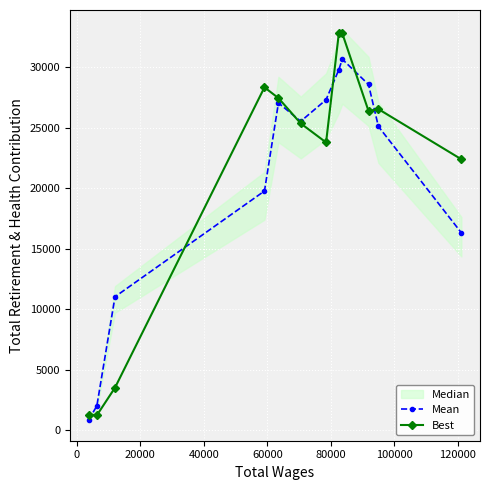

What is the lowest value of the Mean series?

831.3